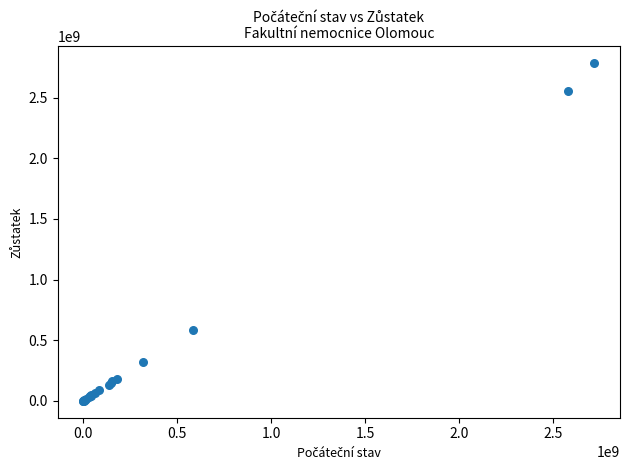

What Y value in the scatter plot is closest to 1392637112?

585576919.0